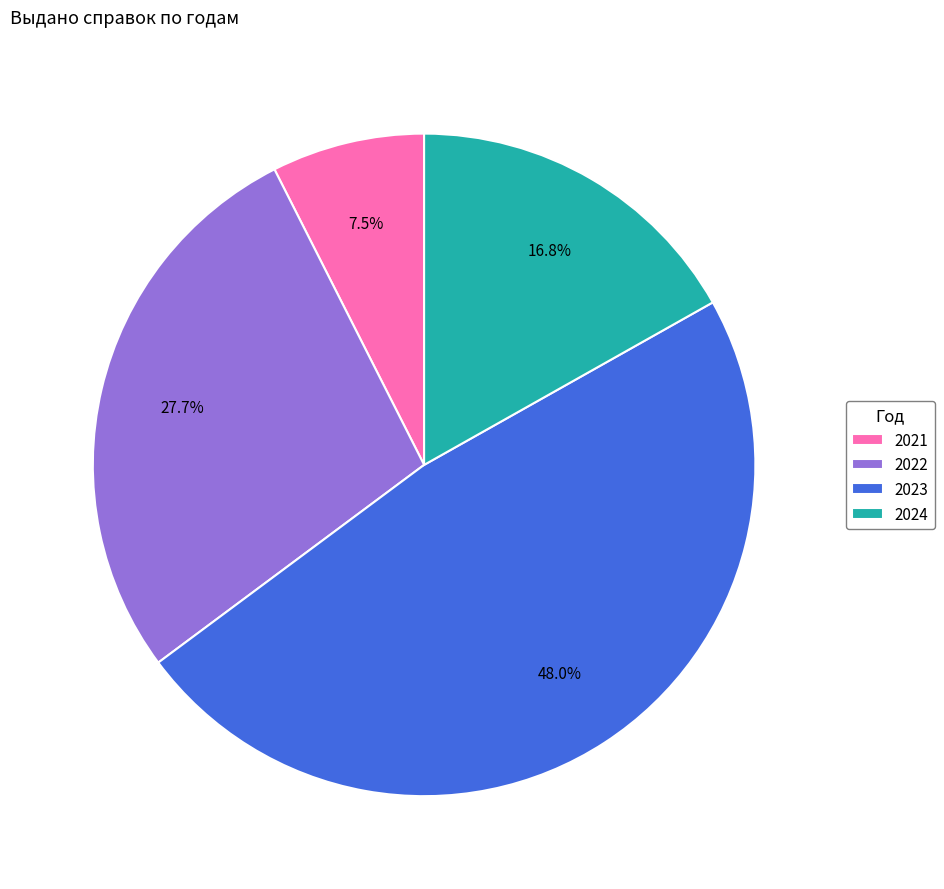

How many segments does this pie chart have?

4